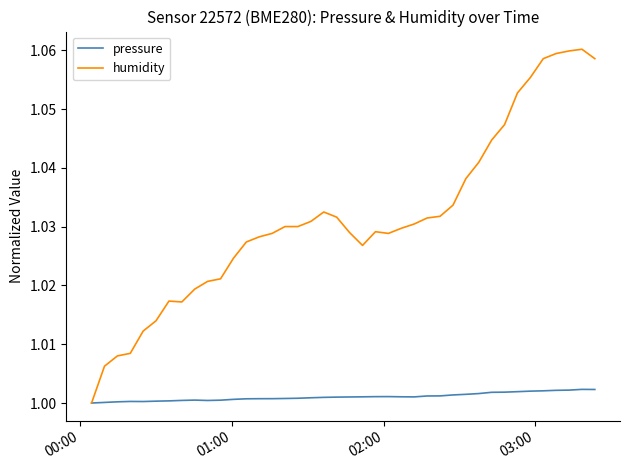

How many distinct data groups are displayed?

2